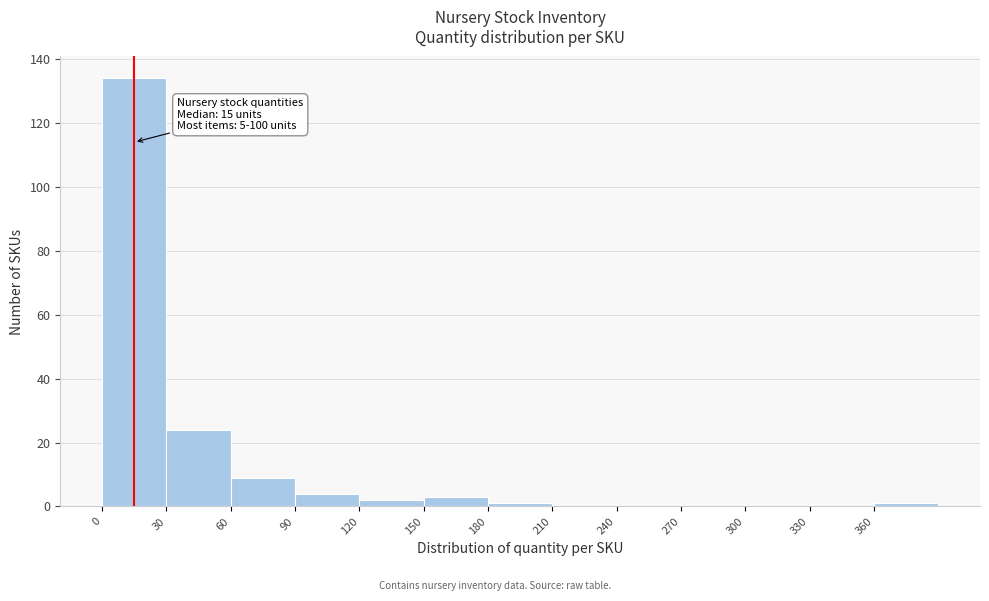

Which range on the x-axis has the tallest bar?

0 to 30